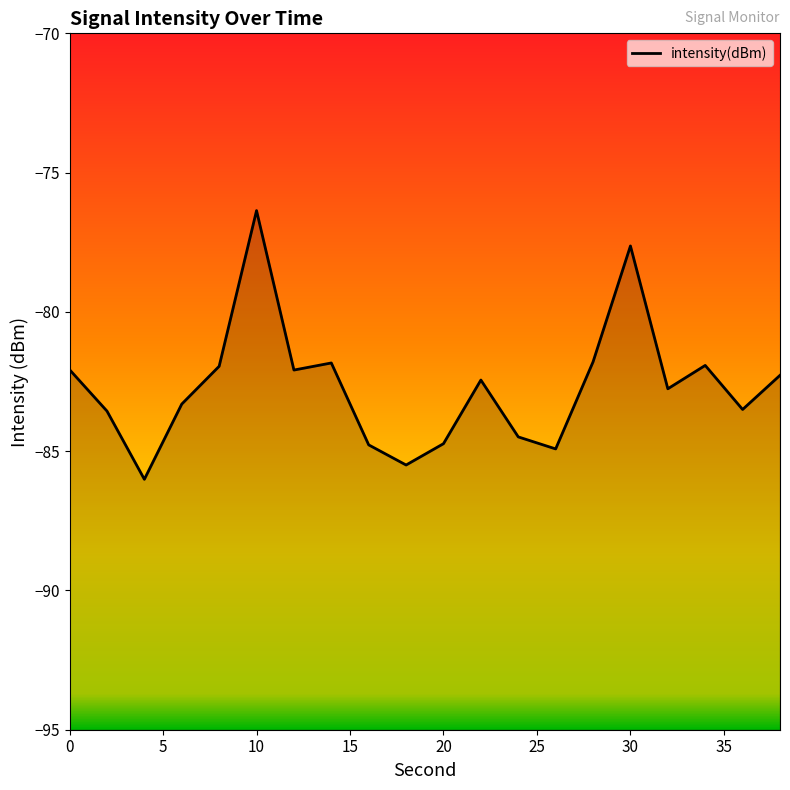

What is the minimum value shown in the chart?

-86.0